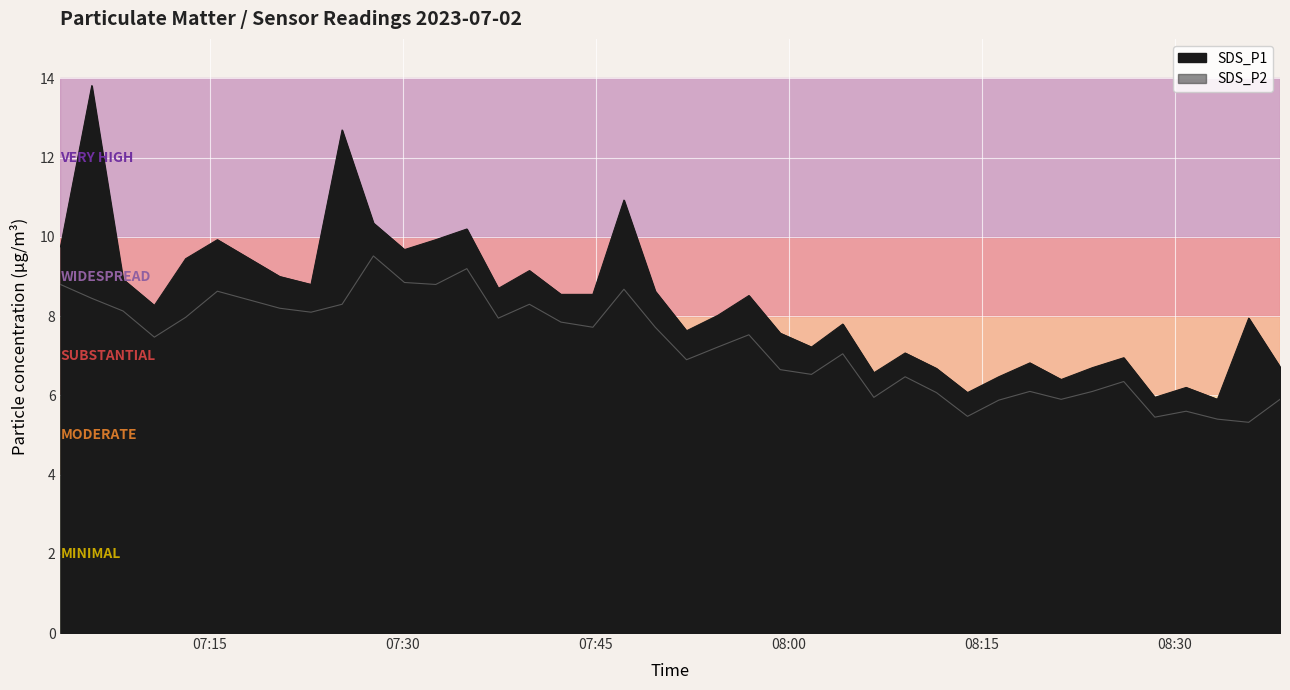

Which series has the largest total across all categories?

SDS_P1